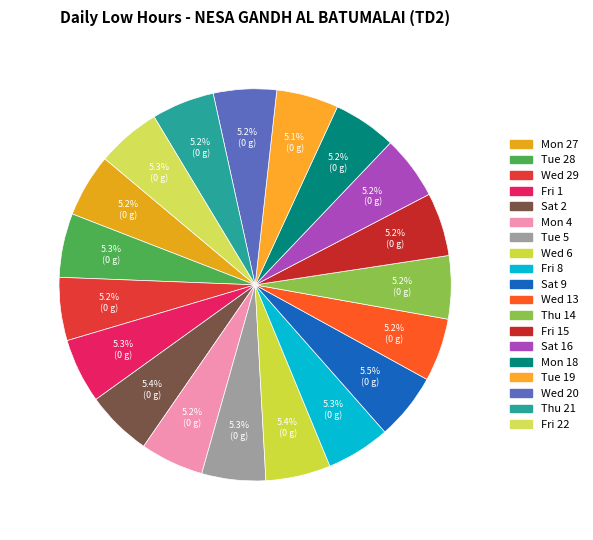

How many slices are in this pie chart?

19